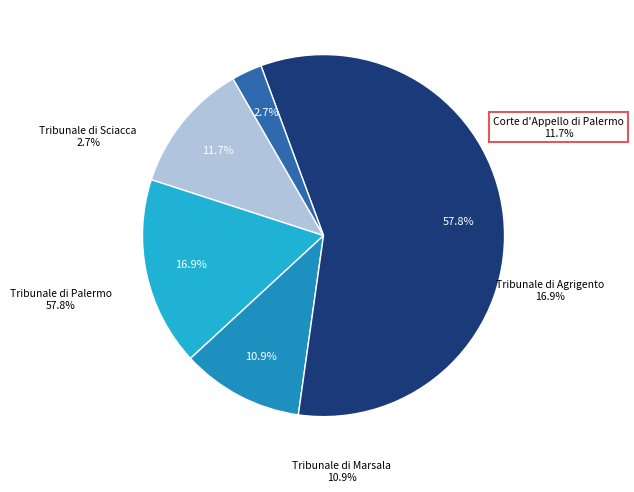

To the nearest percent, what is the combined percentage of Tribunale Ordinario di Sciacca and Corte d'Appello di Palermo?

14%